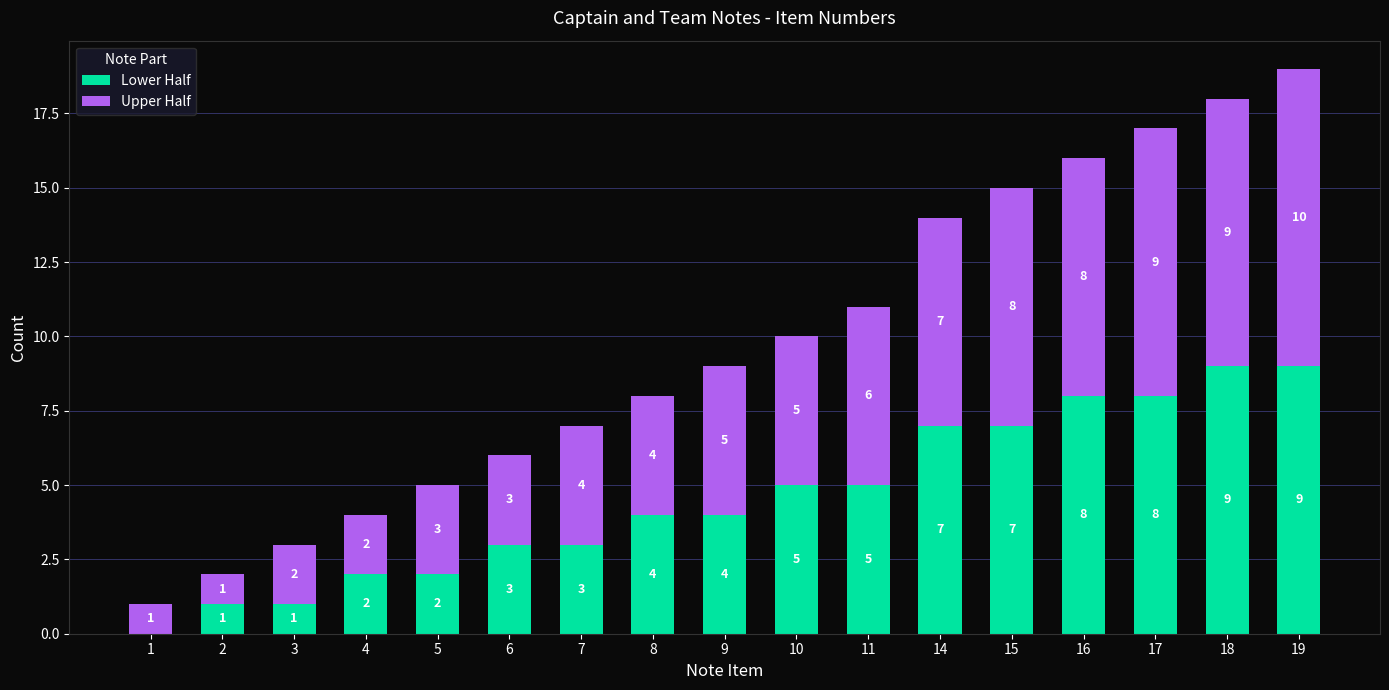

Is it true that Lower Half equals 14 at 16?

False